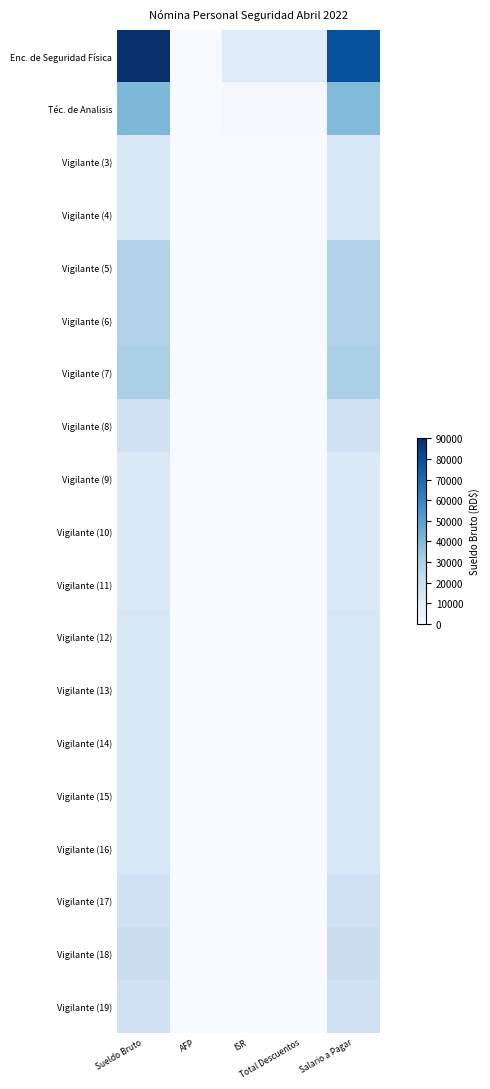

Reading left to right, list all the values displayed in this chart.

Enc. de Seguridad Física: Sueldo Bruto=90000.0	AFP=0.0	ISR=11082.9	Total Descuentos=11082.9	Salario a Pagar=78917.1
Téc. de Analisis: Sueldo Bruto=41000.0	AFP=0.0	ISR=947.2	Total Descuentos=947.2	Salario a Pagar=40052.8
Vigilante (3): Sueldo Bruto=14000.0	AFP=0.0	ISR=0.0	Total Descuentos=0.0	Salario a Pagar=14000.0
Vigilante (4): Sueldo Bruto=14000.0	AFP=0.0	ISR=0.0	Total Descuentos=0.0	Salario a Pagar=14000.0
Vigilante (5): Sueldo Bruto=28000.0	AFP=0.0	ISR=0.0	Total Descuentos=0.0	Salario a Pagar=28000.0
Vigilante (6): Sueldo Bruto=28000.0	AFP=0.0	ISR=0.0	Total Descuentos=0.0	Salario a Pagar=28000.0
Vigilante (7): Sueldo Bruto=30000.0	AFP=0.0	ISR=0.0	Total Descuentos=0.0	Salario a Pagar=30000.0
Vigilante (8): Sueldo Bruto=18000.0	AFP=0.0	ISR=0.0	Total Descuentos=0.0	Salario a Pagar=18000.0
Vigilante (9): Sueldo Bruto=12000.0	AFP=0.0	ISR=0.0	Total Descuentos=0.0	Salario a Pagar=12000.0
Vigilante (10): Sueldo Bruto=12000.0	AFP=0.0	ISR=0.0	Total Descuentos=0.0	Salario a Pagar=12000.0
Vigilante (11): Sueldo Bruto=12000.0	AFP=0.0	ISR=0.0	Total Descuentos=0.0	Salario a Pagar=12000.0
Vigilante (12): Sueldo Bruto=14000.0	AFP=0.0	ISR=0.0	Total Descuentos=0.0	Salario a Pagar=14000.0
Vigilante (13): Sueldo Bruto=14000.0	AFP=0.0	ISR=0.0	Total Descuentos=0.0	Salario a Pagar=14000.0
Vigilante (14): Sueldo Bruto=14000.0	AFP=0.0	ISR=0.0	Total Descuentos=0.0	Salario a Pagar=14000.0
Vigilante (15): Sueldo Bruto=14000.0	AFP=0.0	ISR=0.0	Total Descuentos=0.0	Salario a Pagar=14000.0
Vigilante (16): Sueldo Bruto=14000.0	AFP=0.0	ISR=0.0	Total Descuentos=0.0	Salario a Pagar=14000.0
Vigilante (17): Sueldo Bruto=18000.0	AFP=0.0	ISR=0.0	Total Descuentos=0.0	Salario a Pagar=18000.0
Vigilante (18): Sueldo Bruto=20000.0	AFP=0.0	ISR=0.0	Total Descuentos=0.0	Salario a Pagar=20000.0
Vigilante (19): Sueldo Bruto=18000.0	AFP=0.0	ISR=0.0	Total Descuentos=0.0	Salario a Pagar=18000.0